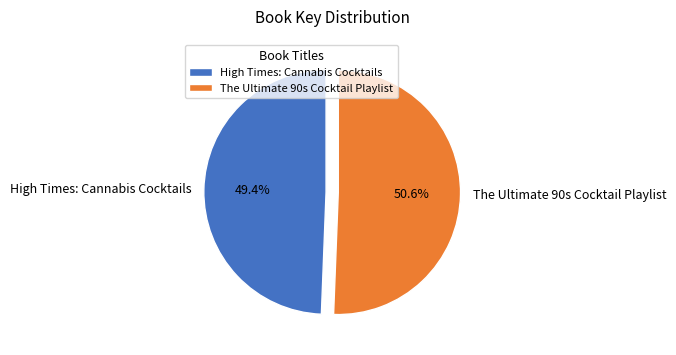

Between High Times: Cannabis Cocktails and The Ultimate 90s Cocktail Playlist, which is larger?

The Ultimate 90s Cocktail Playlist